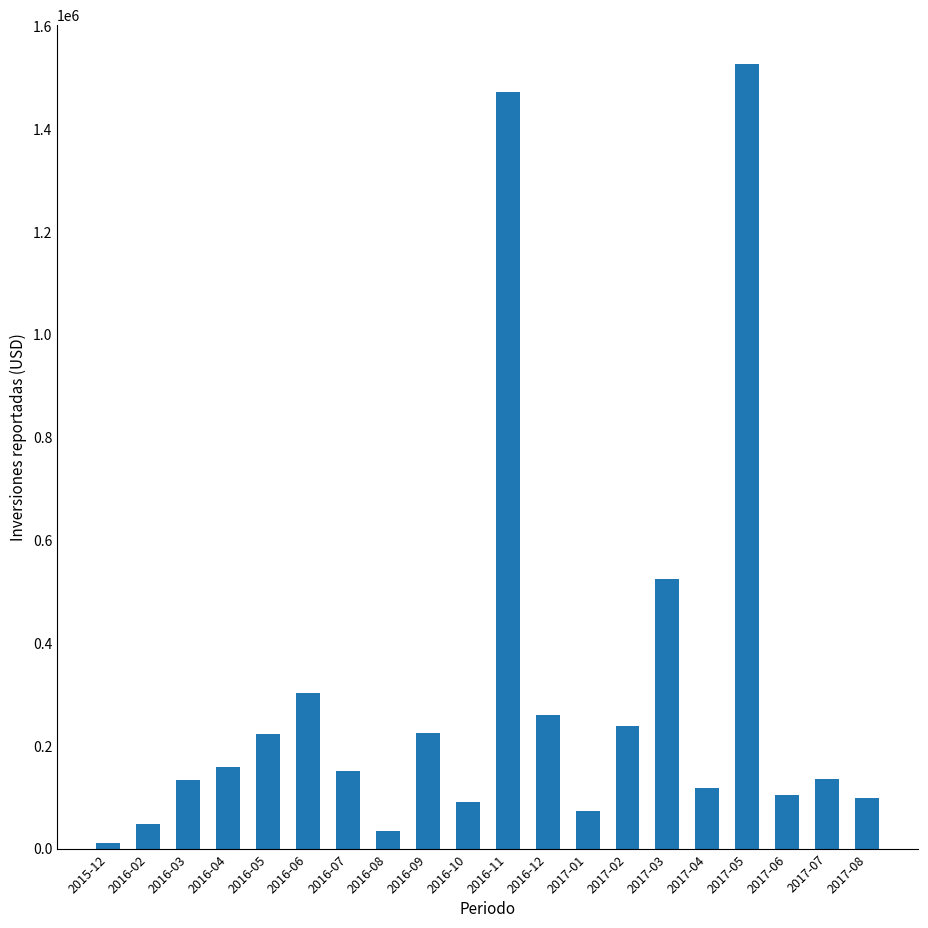

What is the sum of all values?

5927568.8